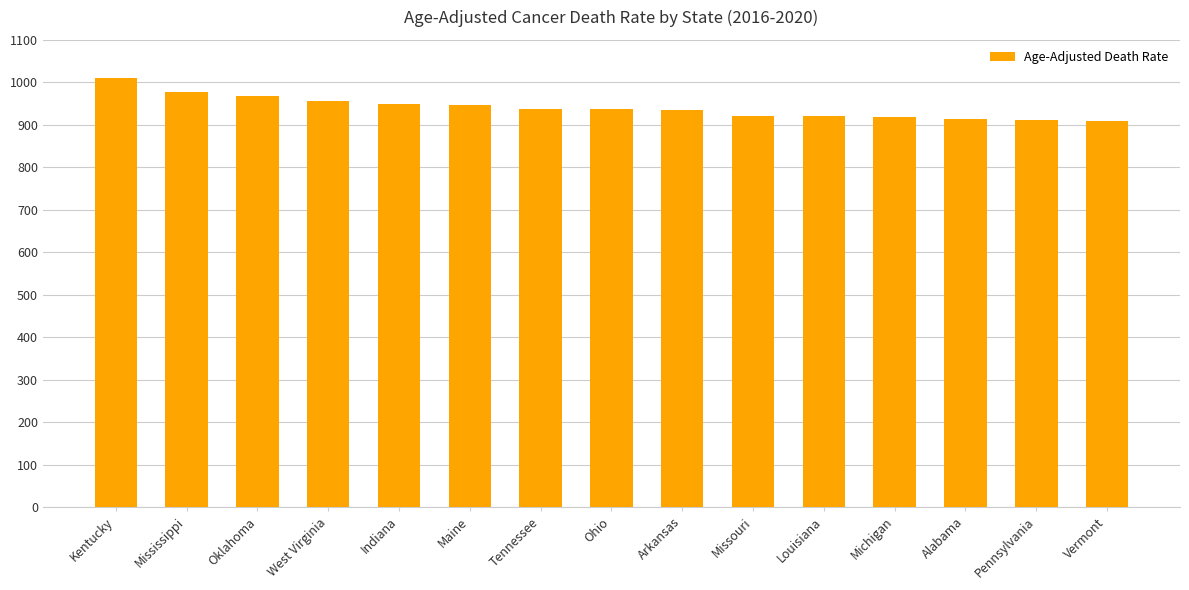

What is the greatest value displayed?

1009.5